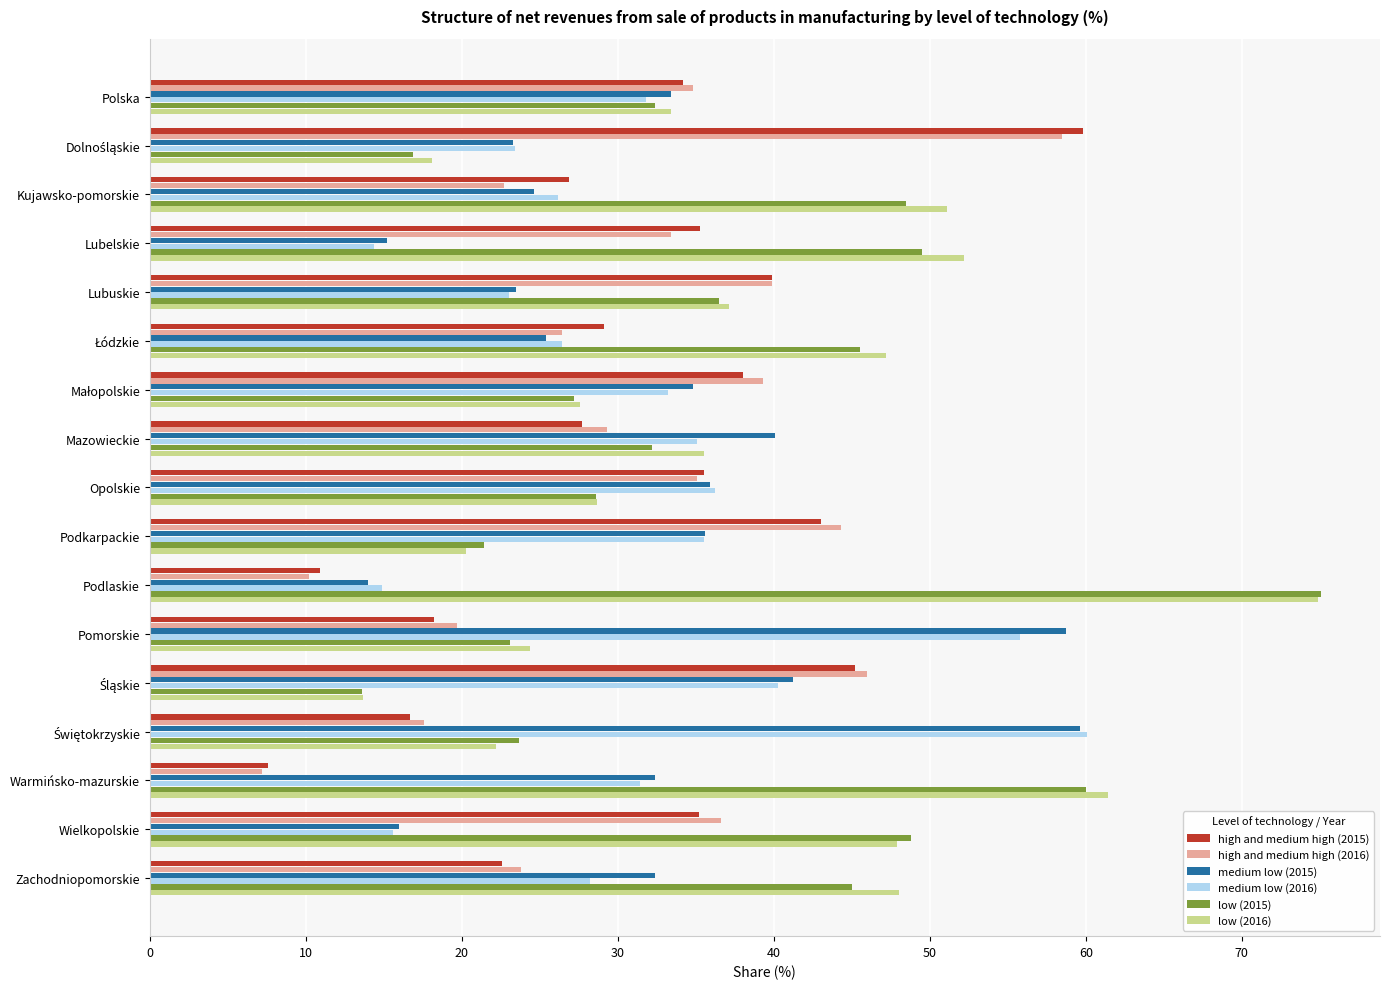

What is the sum of the low (2015) values at Warmińsko-mazurskie and Opolskie?

88.6